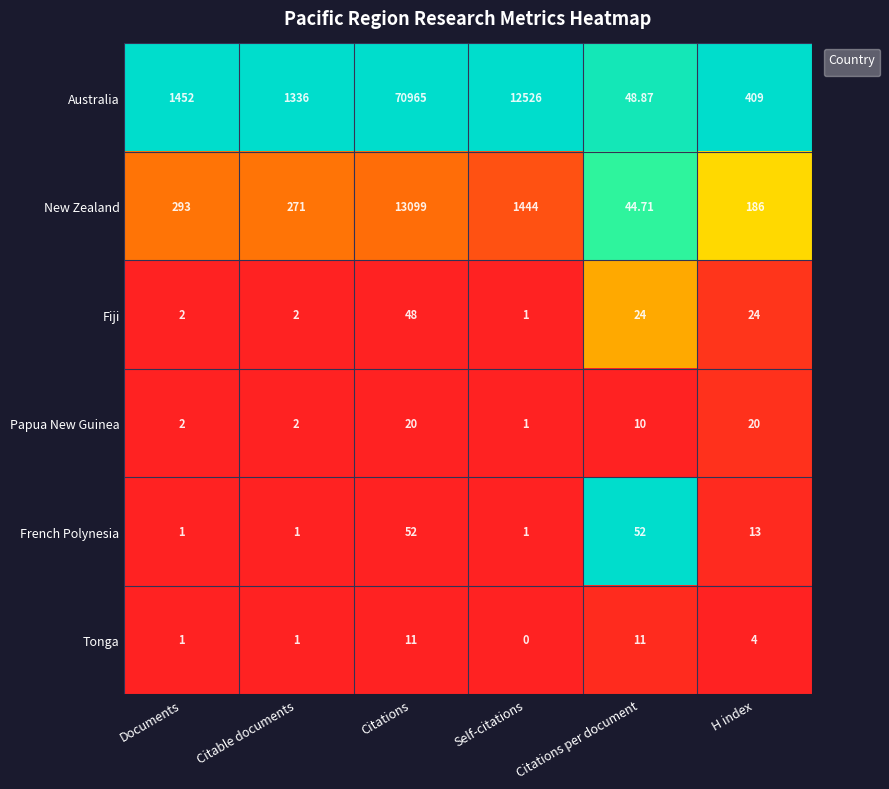

At which label is the value closest to 0?

Documents